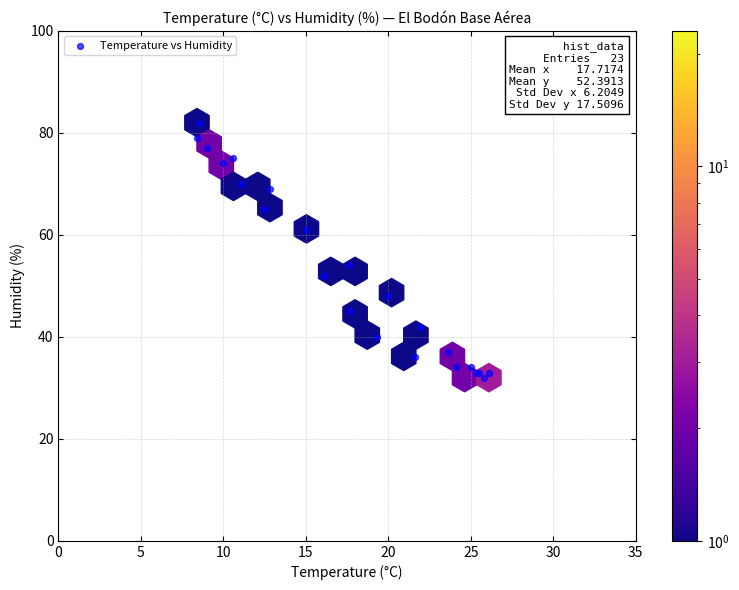

What Y value in the scatter plot is closest to 57?

54